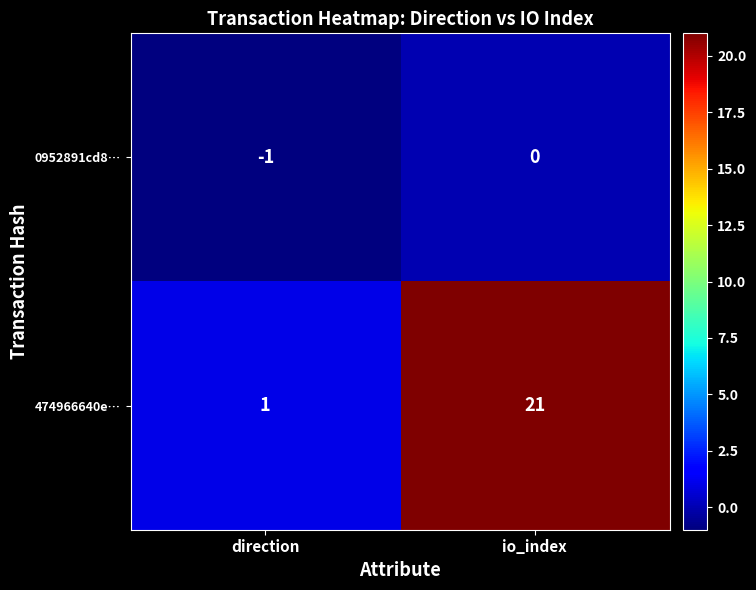

Rank the series by their average value, from lowest to highest.

0952891cd8…, 474966640e…